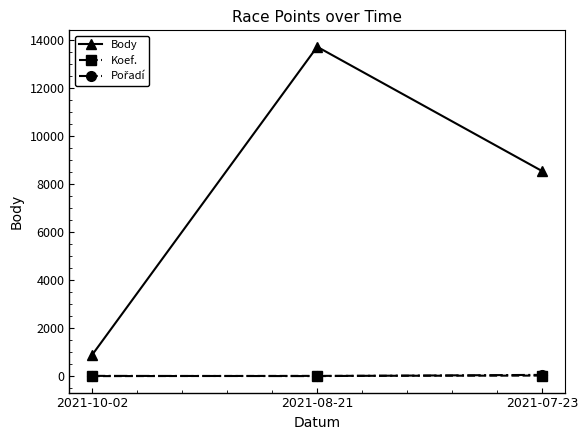

Does the chart display data point markers on the line(s)?

Yes